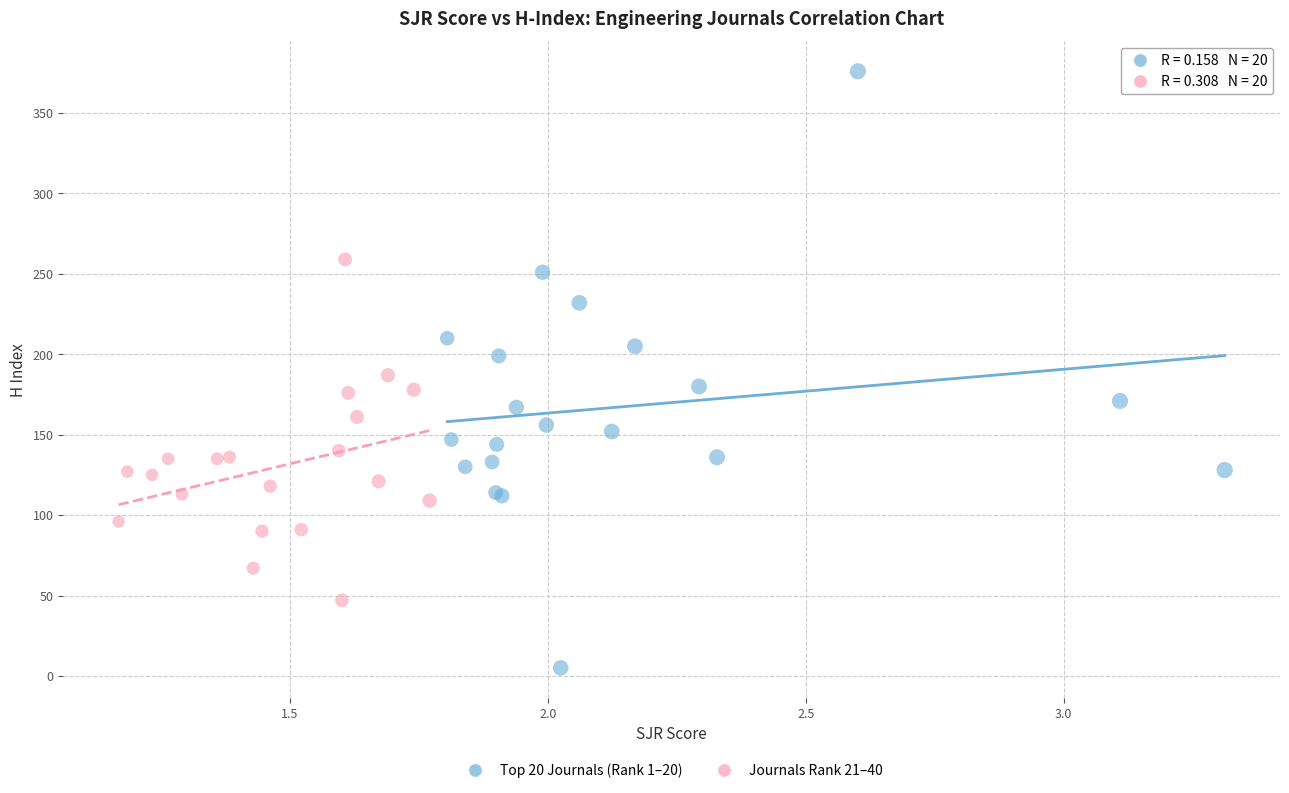

Which series contains the lowest Y value?

Top 20 Journals (Rank 1–20)